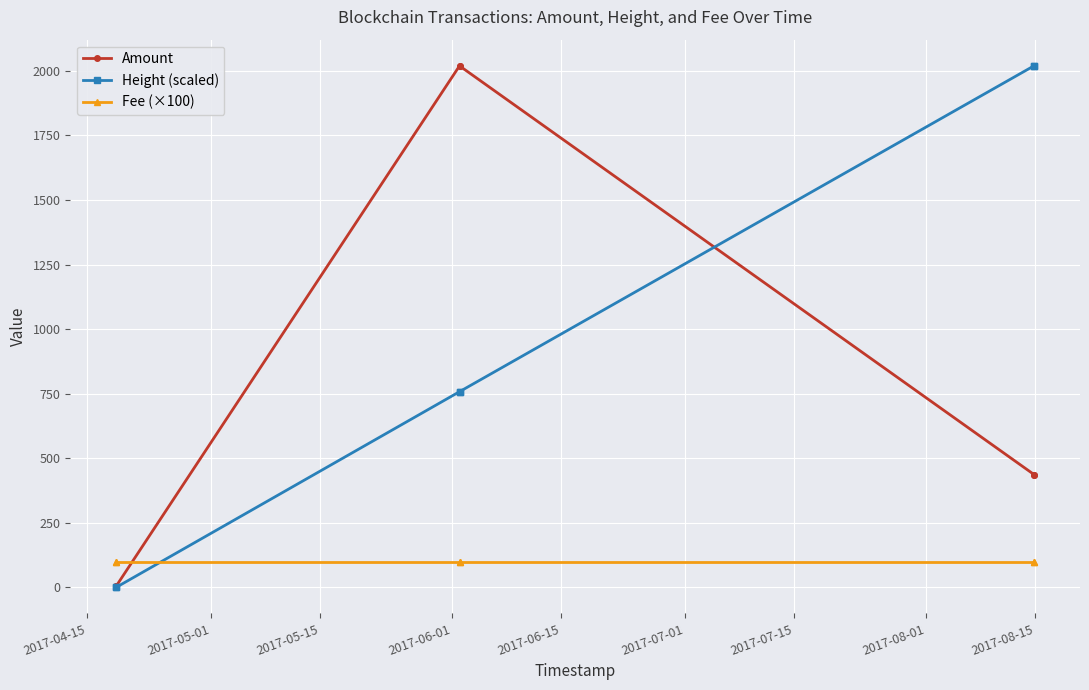

What is the average value of the Height (scaled) series?

926.0